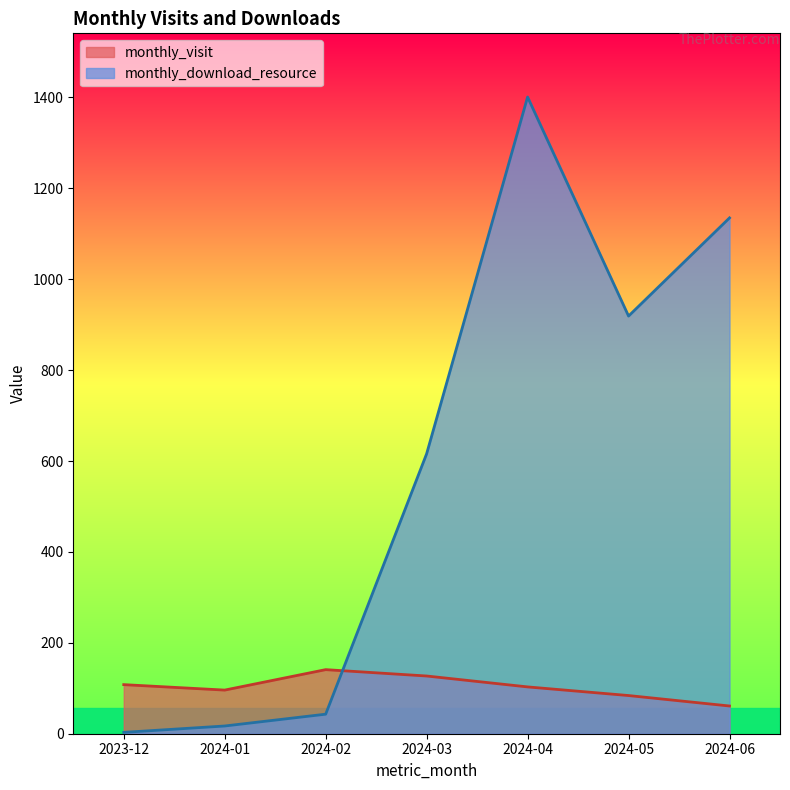

Reading left to right, transcribe all the data shown in this chart.

monthly_visit: 2023-12=108	2024-01=96	2024-02=141	2024-03=127	2024-04=103	2024-05=84	2024-06=61
monthly_download_resource: 2023-12=3	2024-01=17	2024-02=43	2024-03=616	2024-04=1401	2024-05=919	2024-06=1135